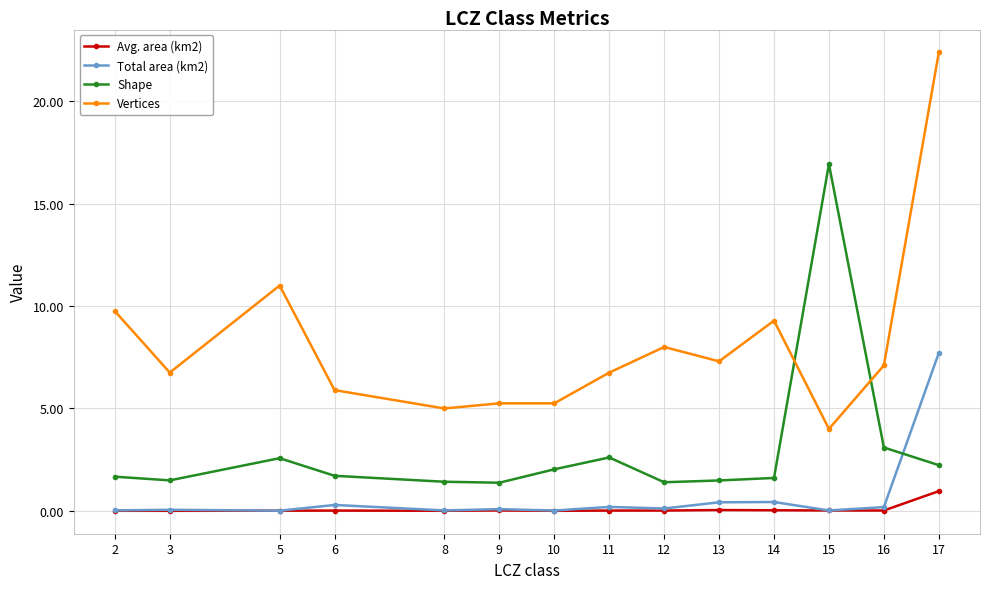

Rank the series by their maximum value, from highest to lowest.

Vertices, Shape, Total area (km2), Avg. area (km2)